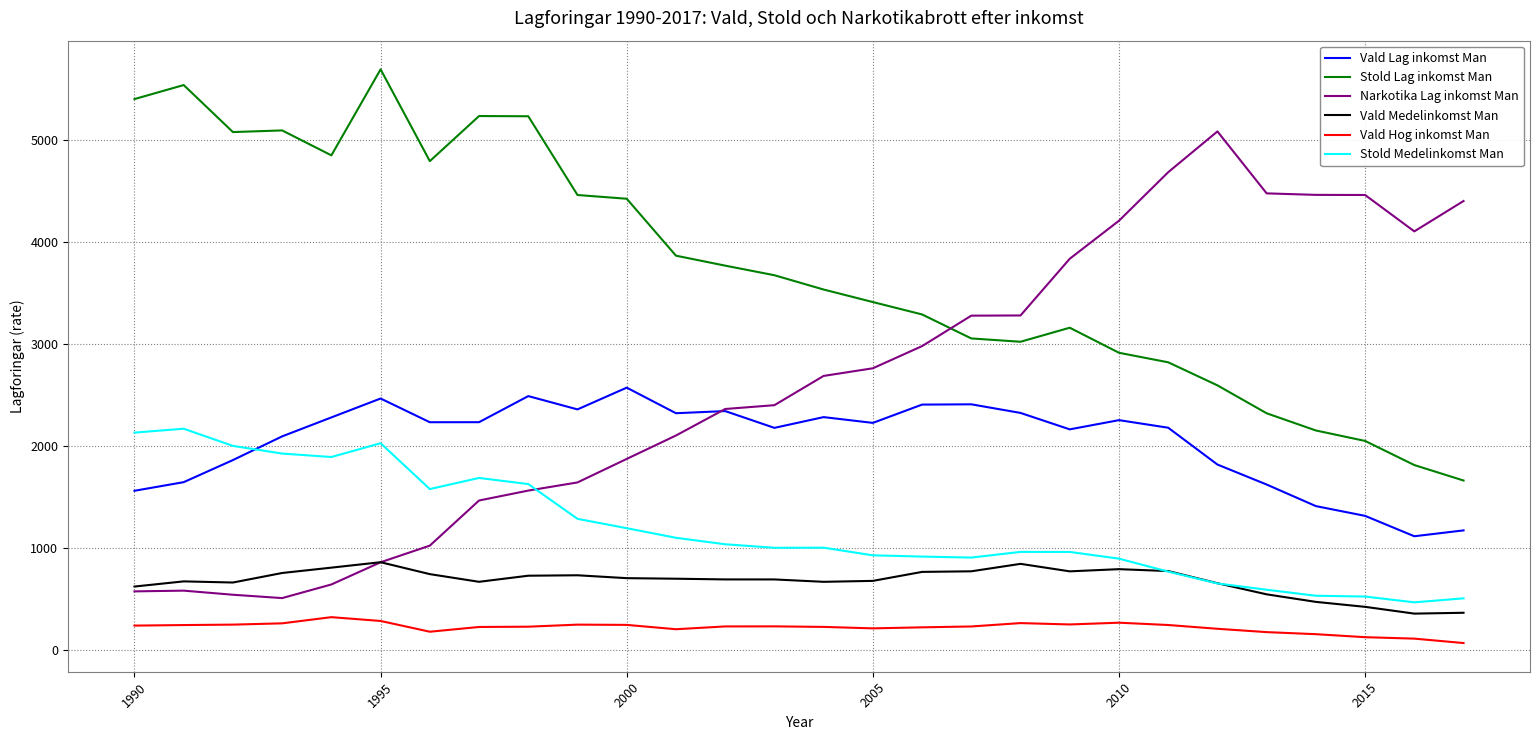

What is the sum of all Narkotika Lag inkomst Man values?

72912.8